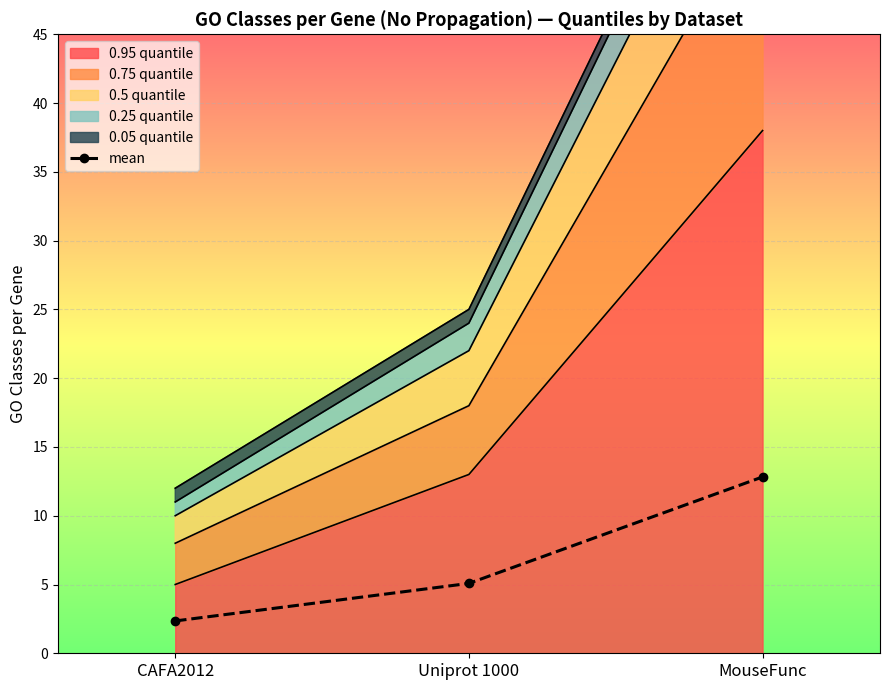

What is the difference between the maximum and minimum values?

10.5